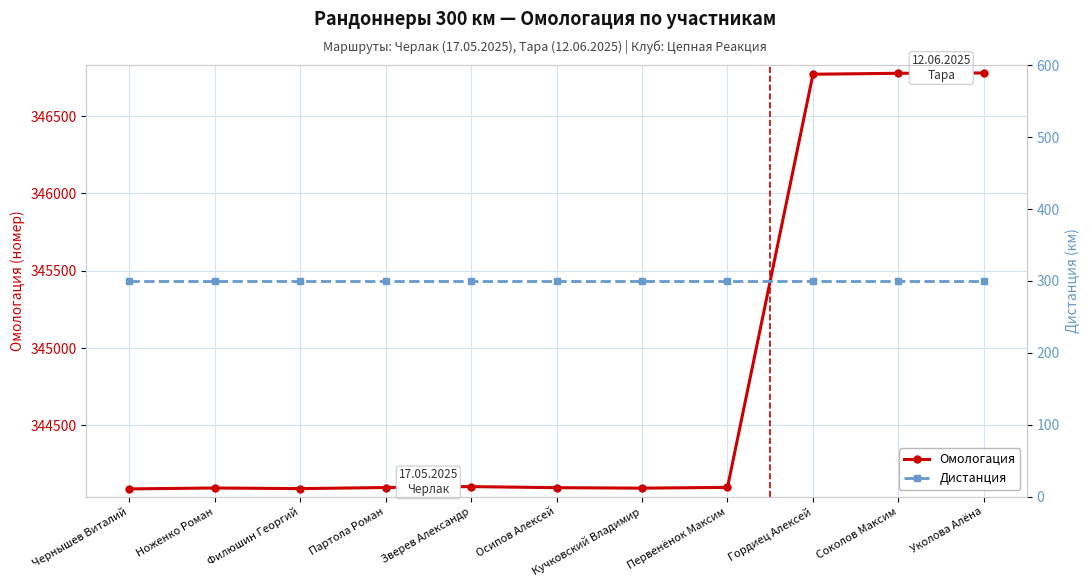

What is the value of the Омологация point at the 2nd from the left?

344095